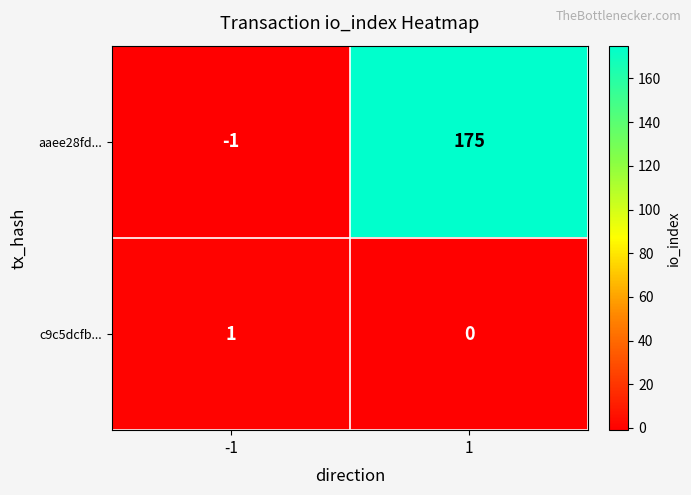

At -1, list the series in order from smallest to largest.

aaee28fd..., c9c5dcfb...